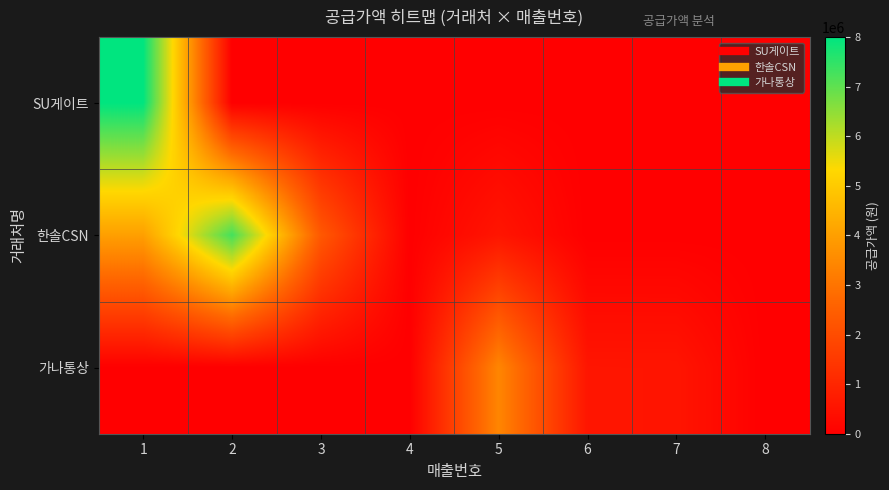

Which series has the widest spread of values?

SU게이트